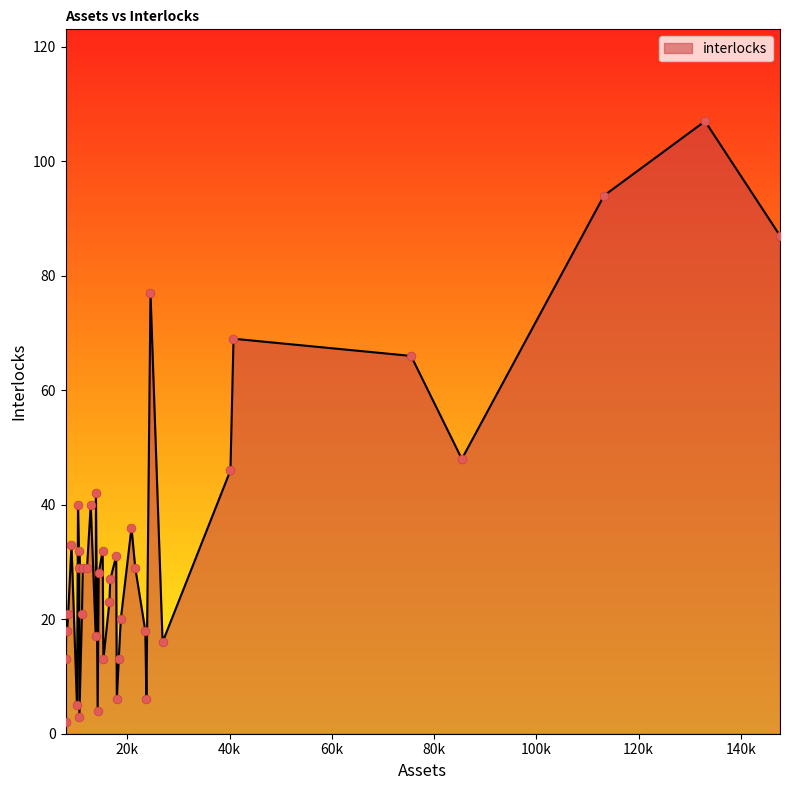

What is the difference between the maximum and minimum values?

105